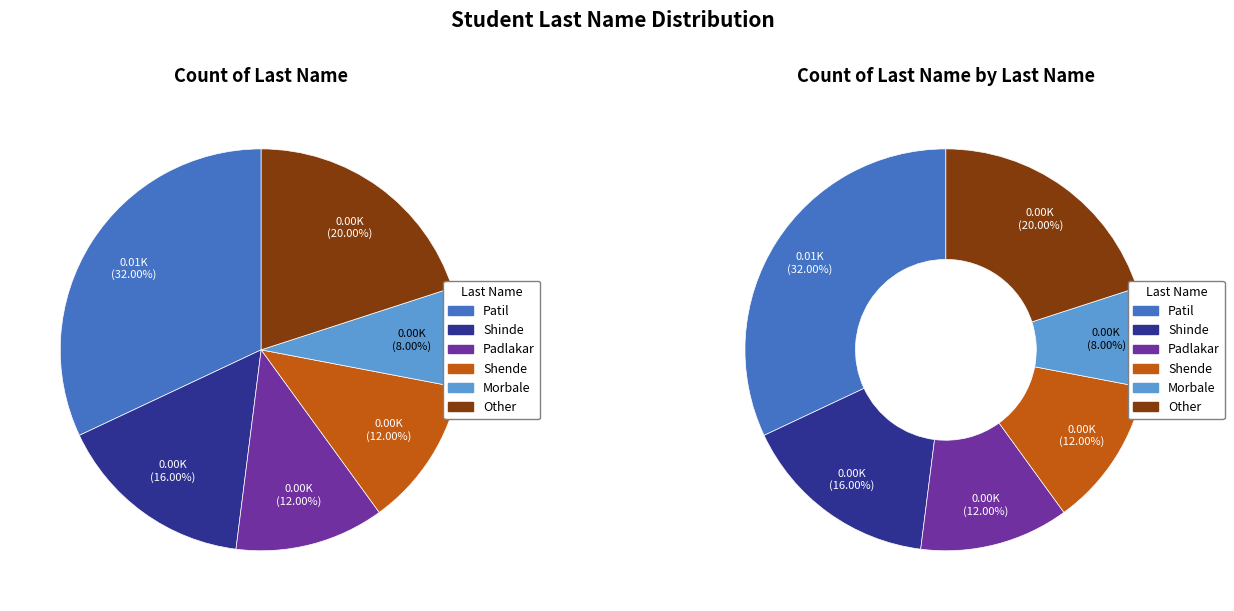

How many slices are in this pie chart?

6